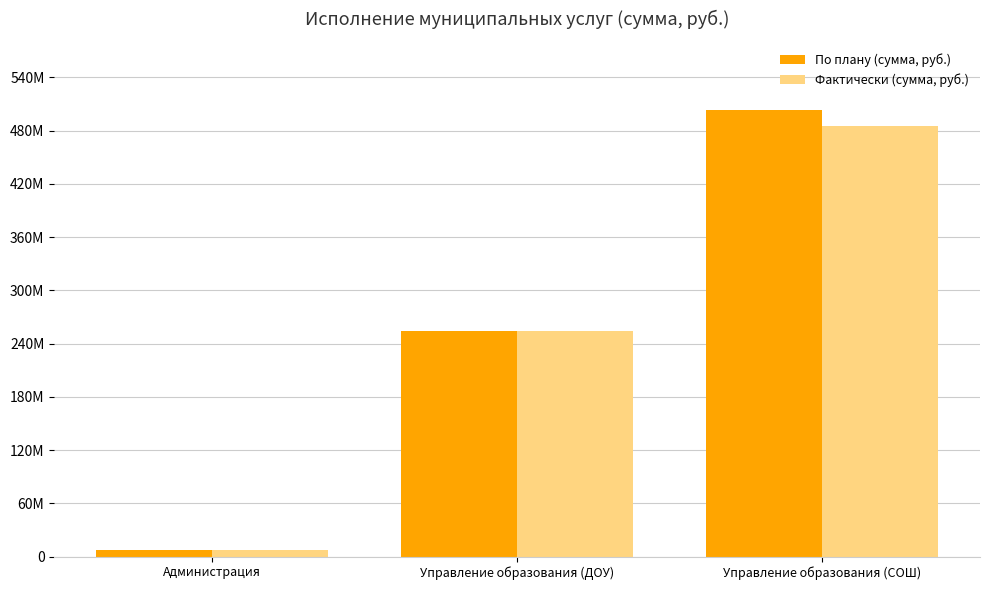

Read the По плану (сумма, руб.) value at Управление образования (СОШ).

503452949.6